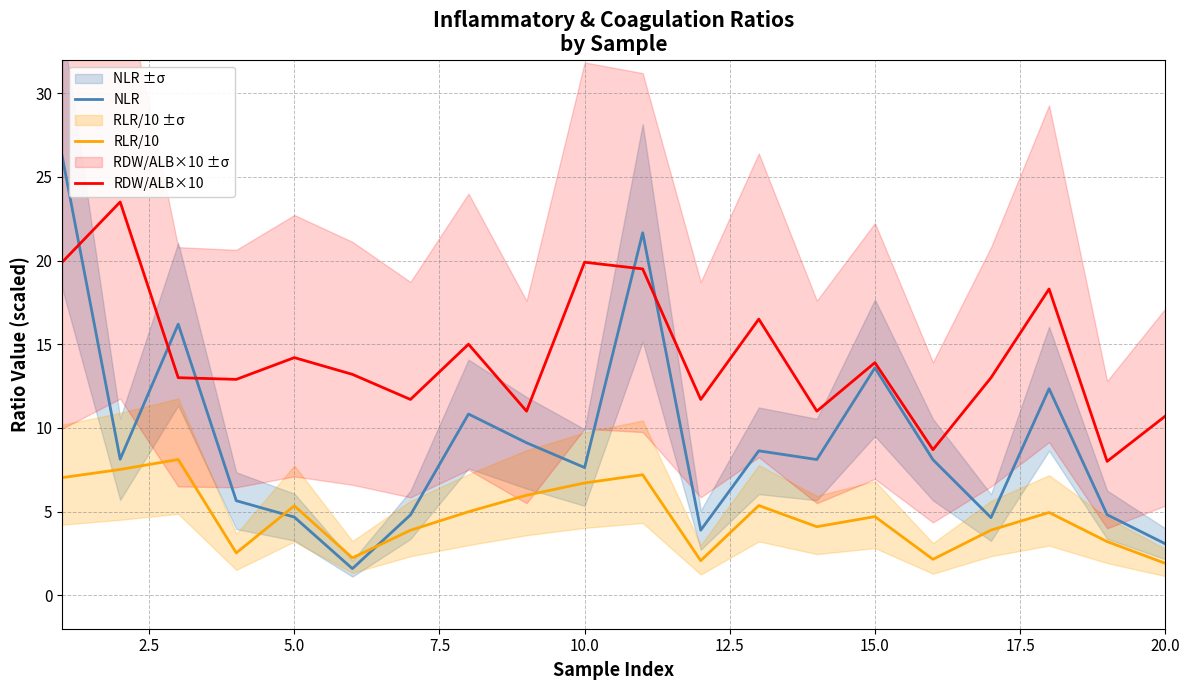

How many interior local valleys does the RLR/10 series have?

5